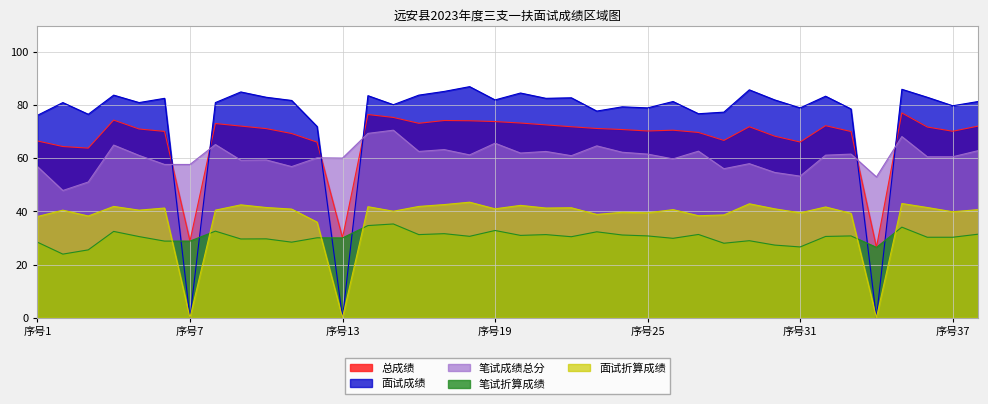

Which series has the largest range (max minus min)?

面试成绩